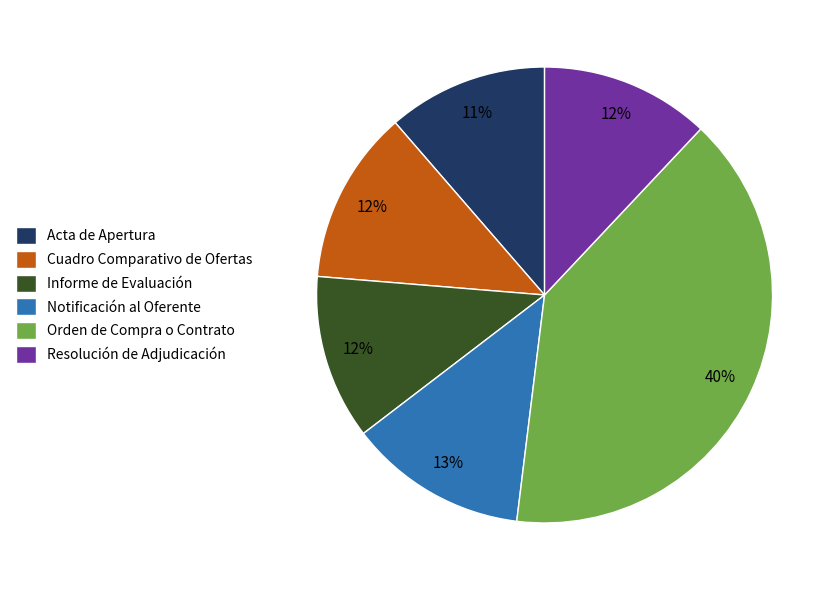

Does Resolución de Adjudicación account for over 50% of the chart?

No